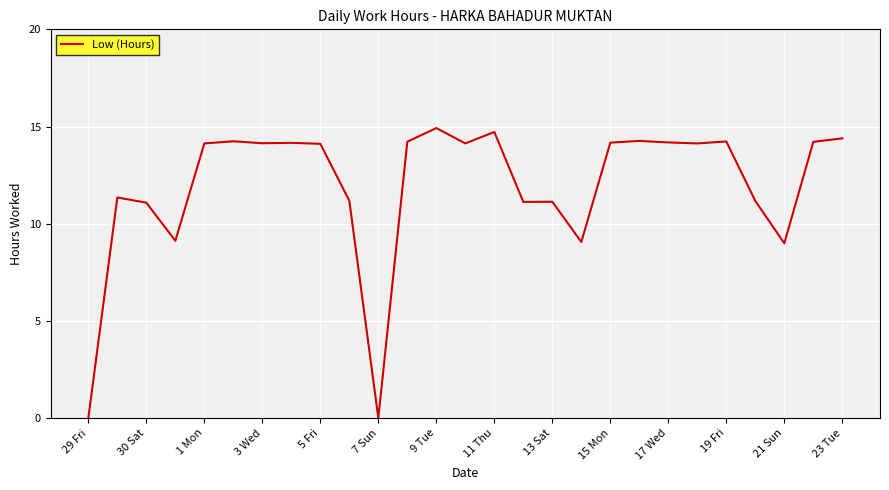

What is the difference between the maximum and minimum values?

14.9